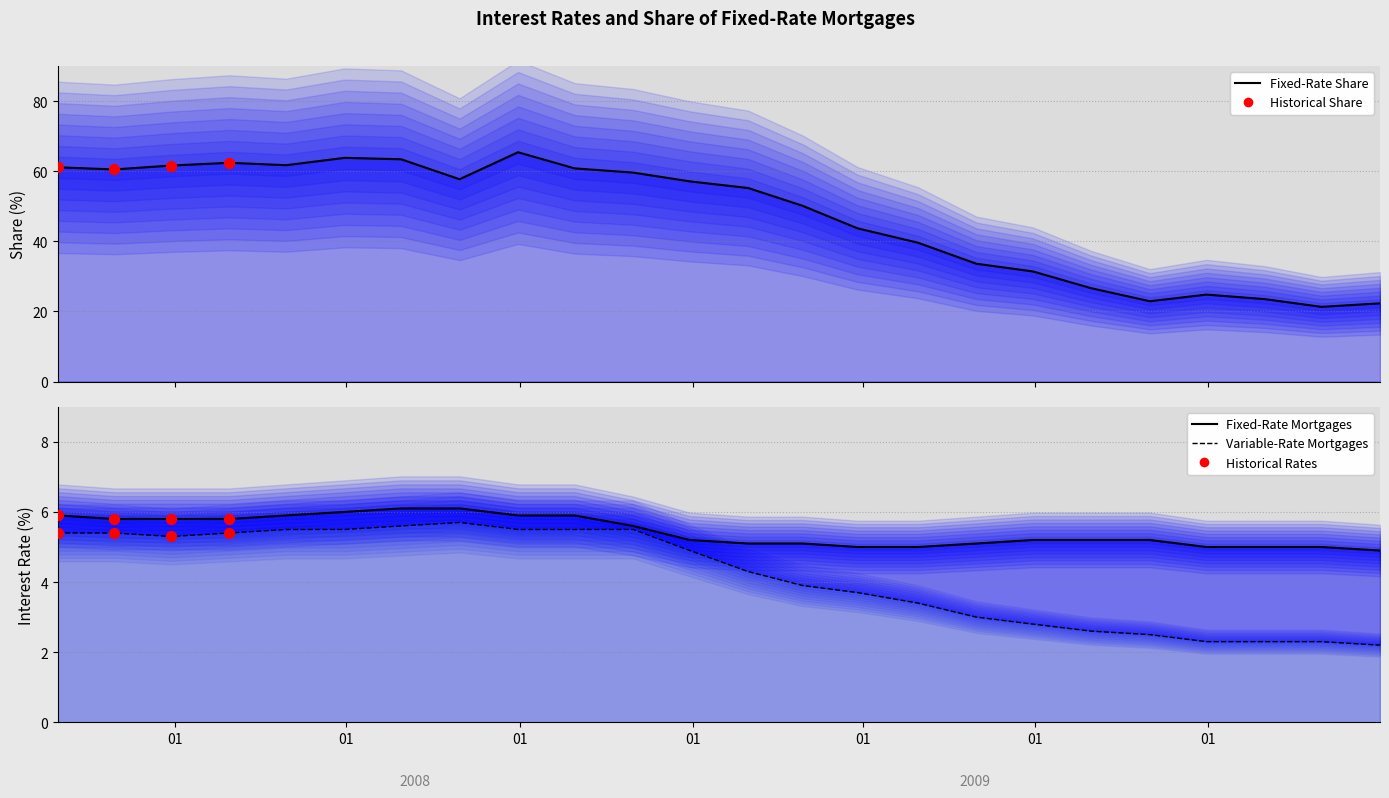

Is the value of Interest rate on fixed-rate mortgages at 7 greater than the value of Share of fixed-rate mortgages (%) at 8?

No